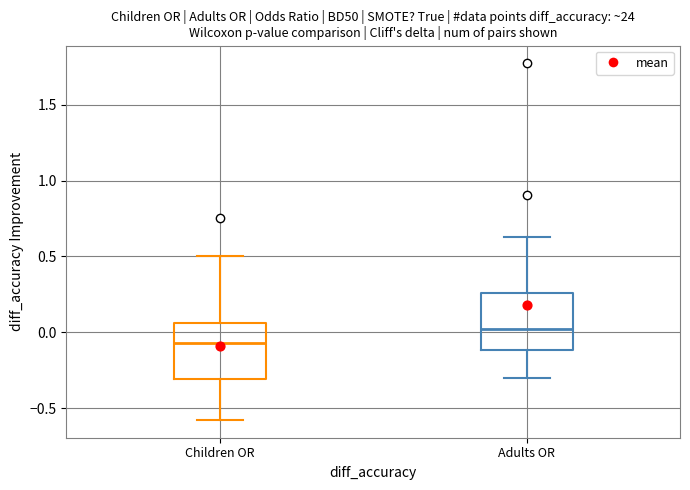

Reading left to right, read every box against the y-axis: the position of its median line, the range the box covers, and the ends of its whiskers. The values are not printed on the chart, so give them approximately, as read against the axis.

Children OR: median -0.05, box -0.30 to 0.05, whiskers -0.60 to 0.50
Adults OR: median 0.00, box -0.10 to 0.25, whiskers -0.30 to 0.65